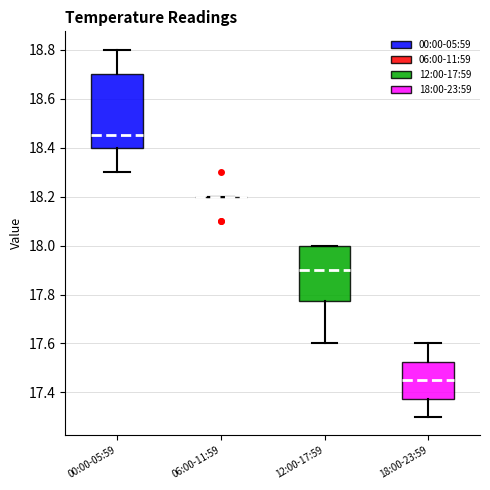

Which box is the tallest, from its lower edge to its upper edge?

00:00-05:59